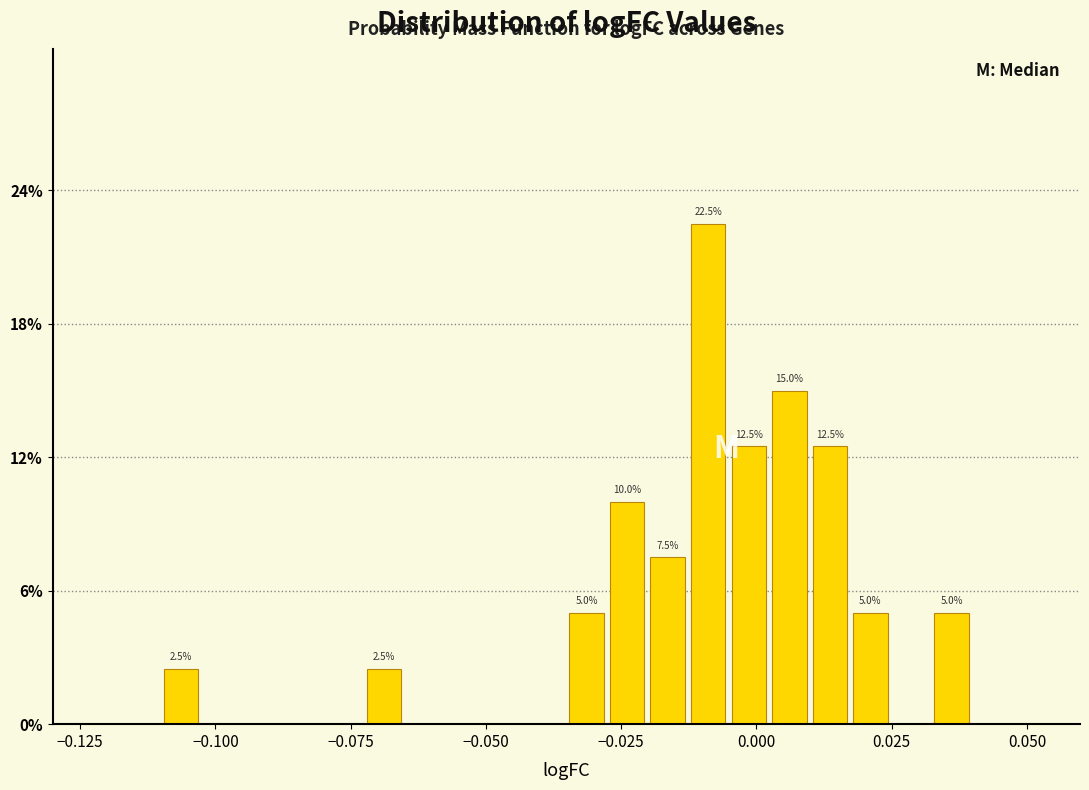

Read against the x-axis, roughly where is the centre of the tallest bar?

-0.010